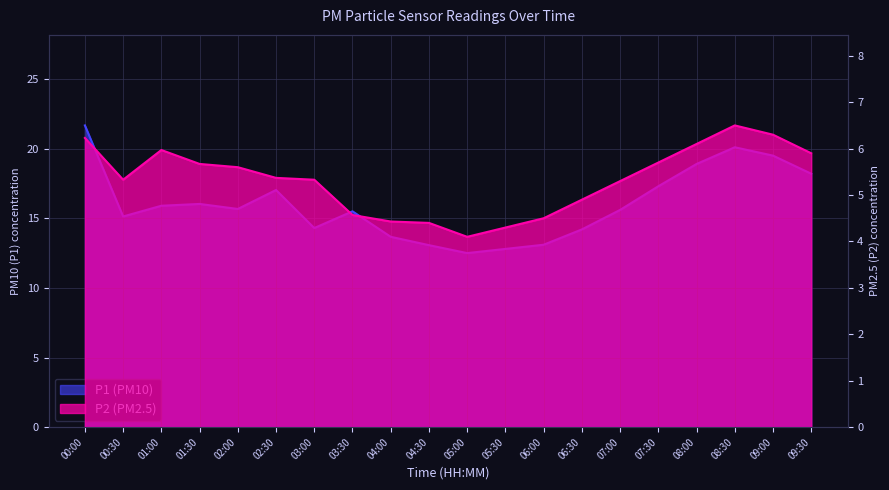

What is the label of the 10th point from the right?

05:00